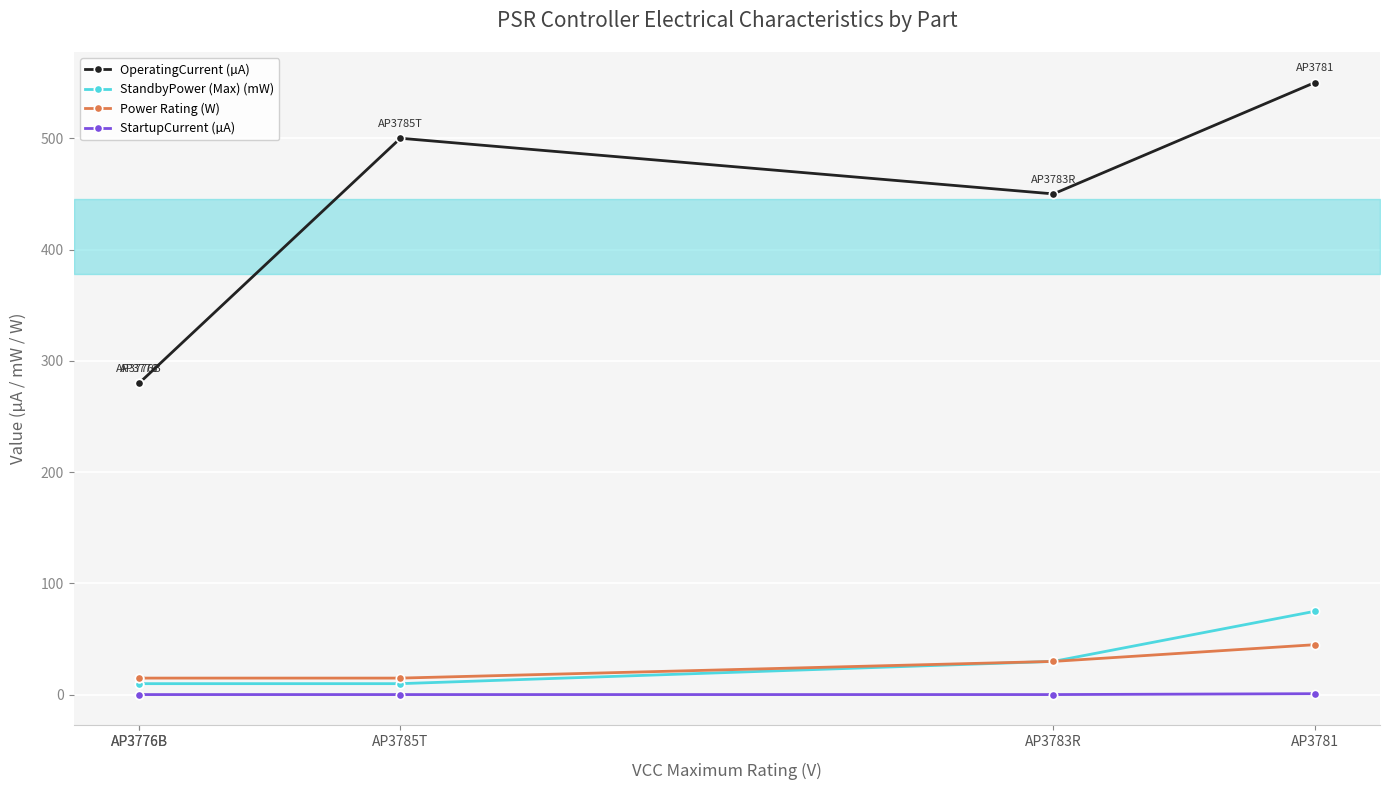

Is it true that OperatingCurrent (µA) equals 182.5 at AP3776B?

False